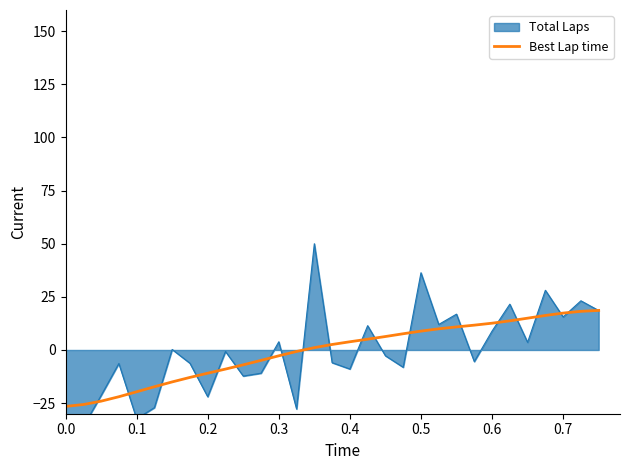

What is the highest value of the Best Lap time series?

18.6